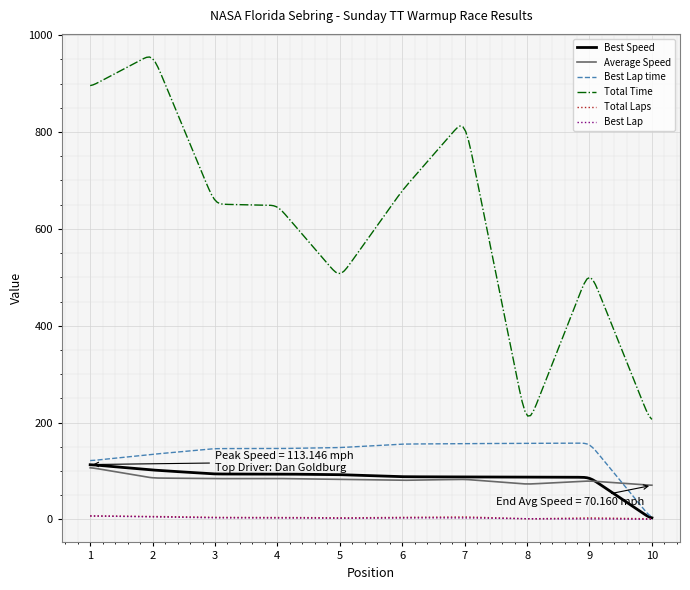

What is the maximum value shown in the chart?

955.1